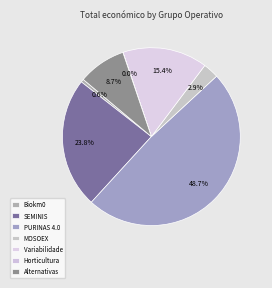

To the nearest percent, what is the difference between the PURINAS 4.0 and SEMINIS slice percentages?

25%